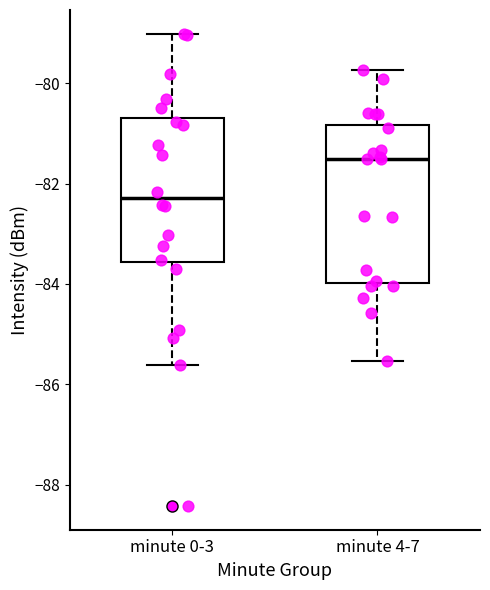

Where is the upper edge of the box for minute 0-3 on the y-axis? The values are not printed on the chart, so give them approximately, as read against the axis.

-80.6